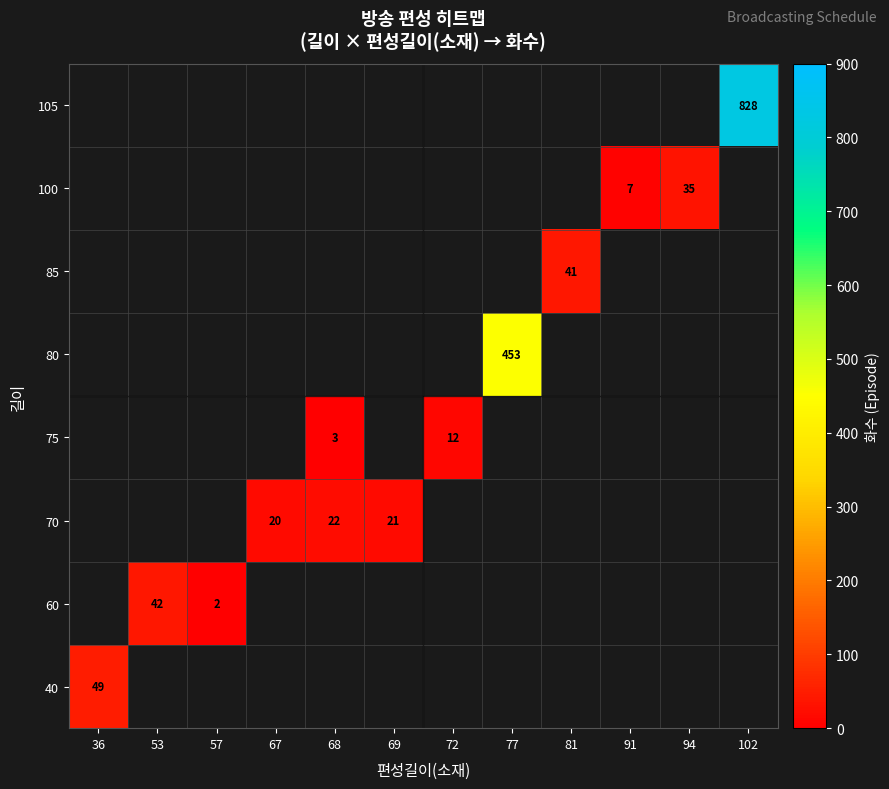

Count the number of categories in the chart.

12